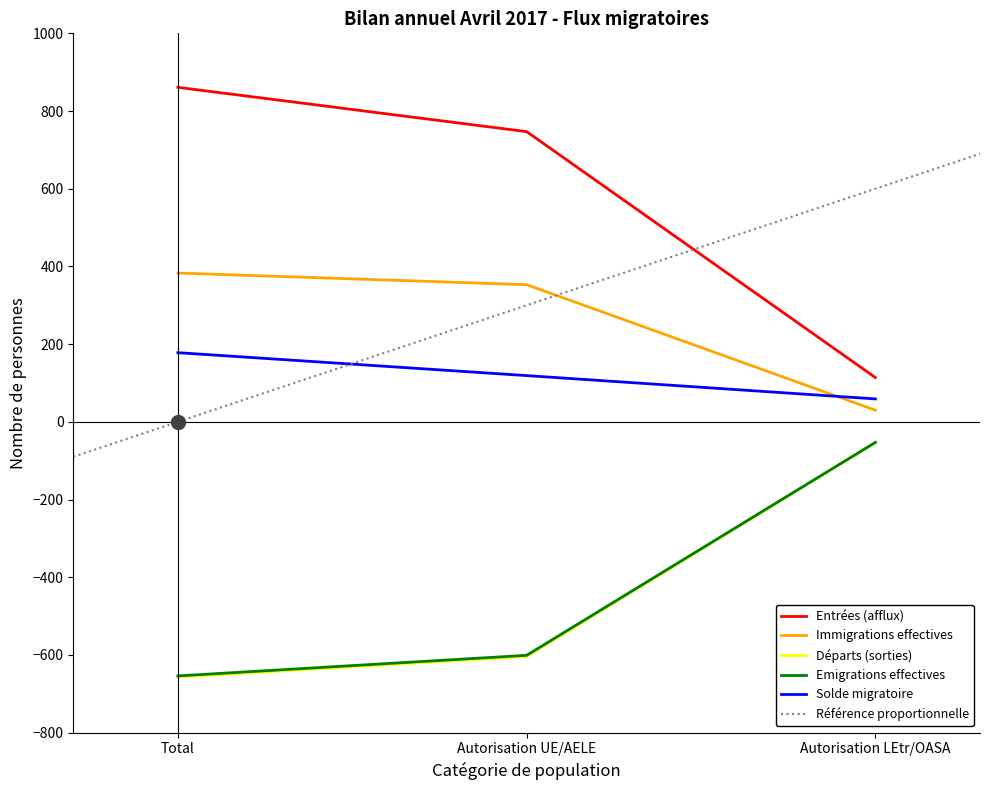

What is the label of the 2nd point from the right?

Autorisation UE/AELE